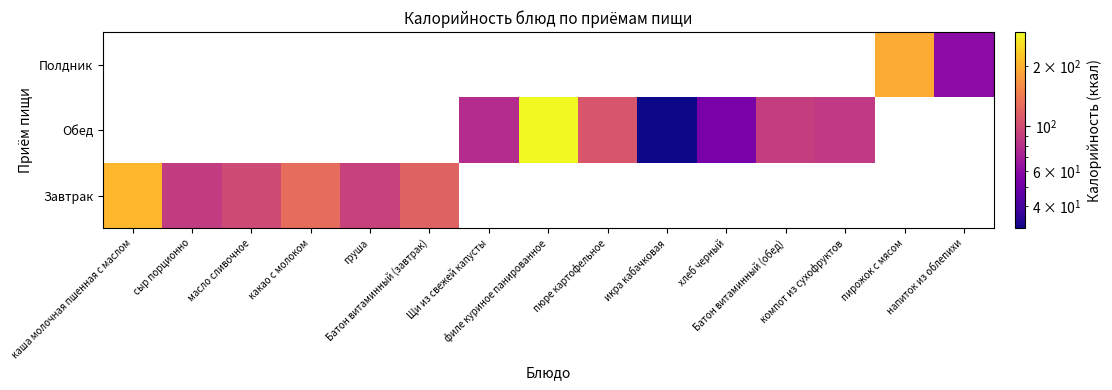

The Обед series shows 53.3 at Щи из свежей капусты. True or false?

False